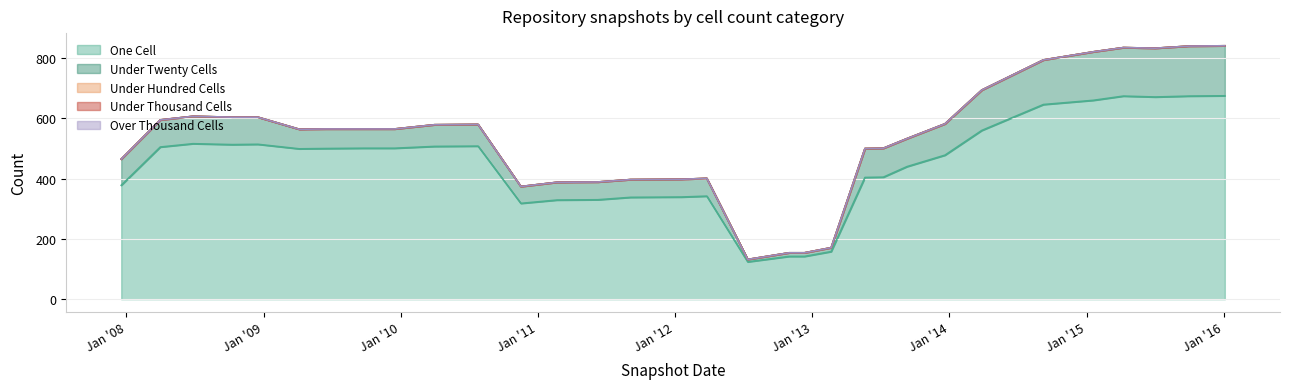

Which has a higher value, 2010-04-01 or 2015-07-03?

2015-07-03